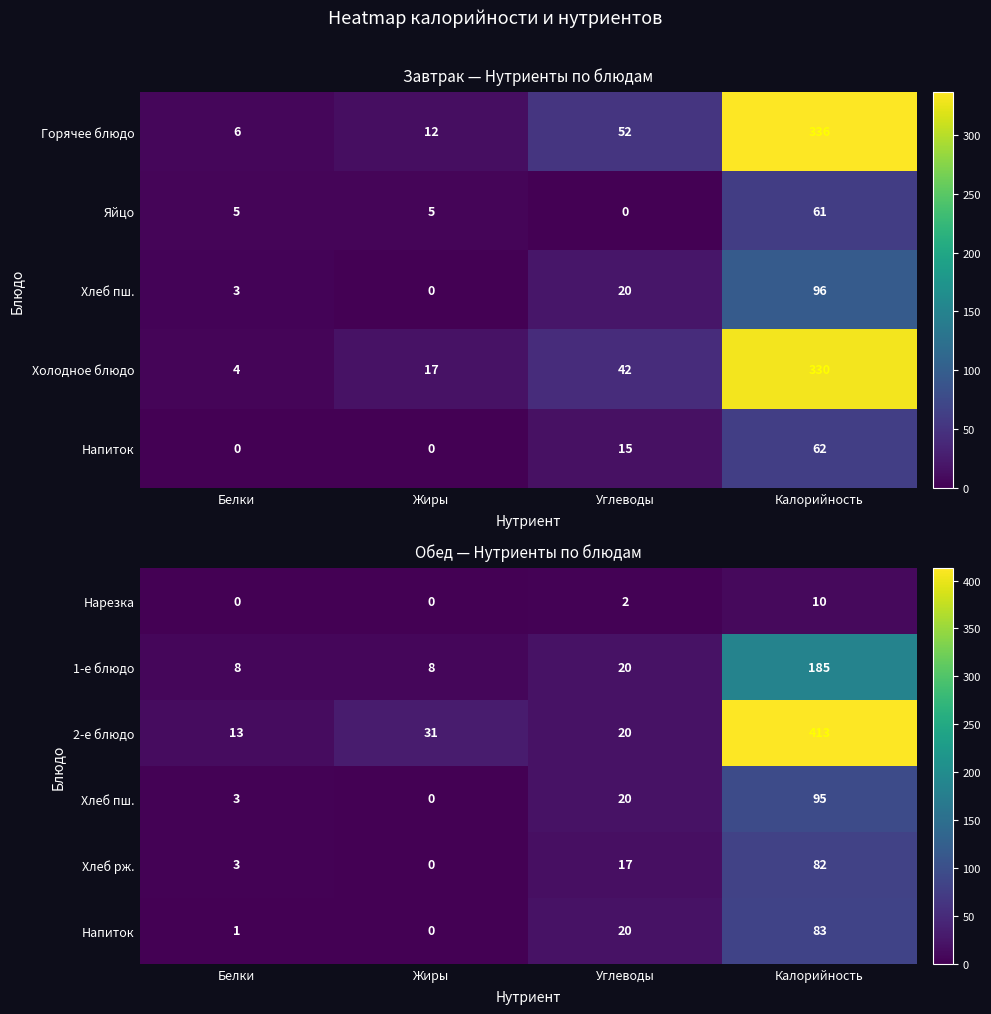

What is the highest value of the 1-е блюдо series?

185